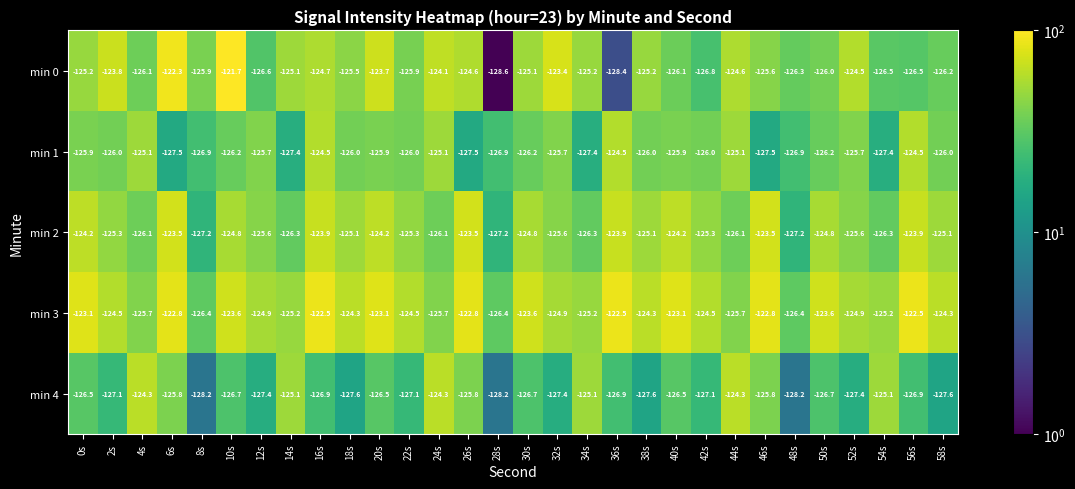

What is the spread (max minus min) of values at 20s?

3.4